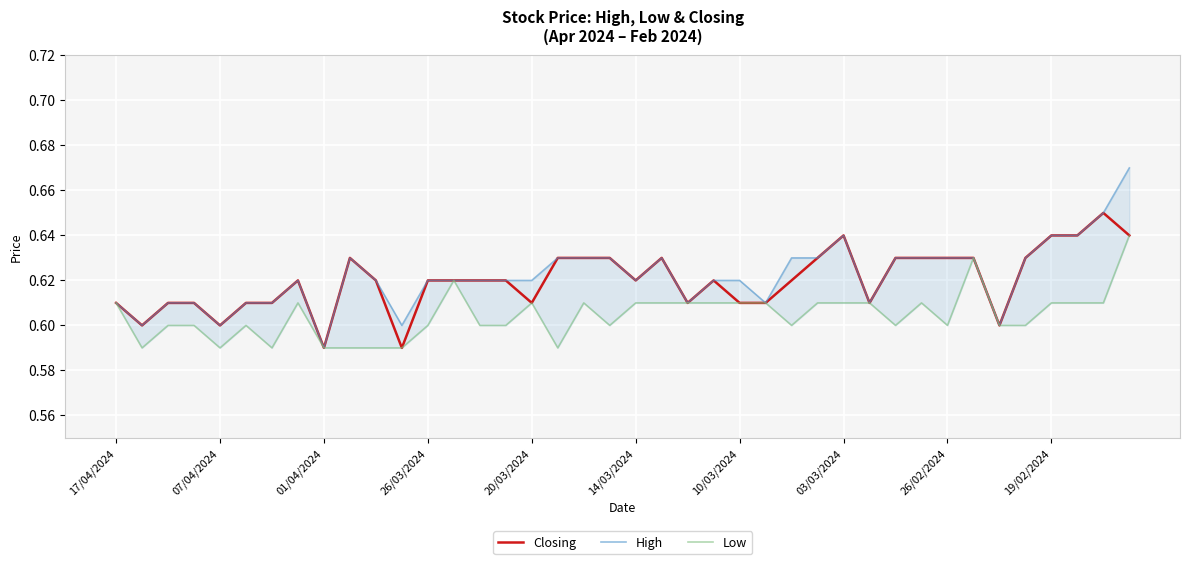

True or false: Closing has a value of 0.4 at 26/03/2024.

False